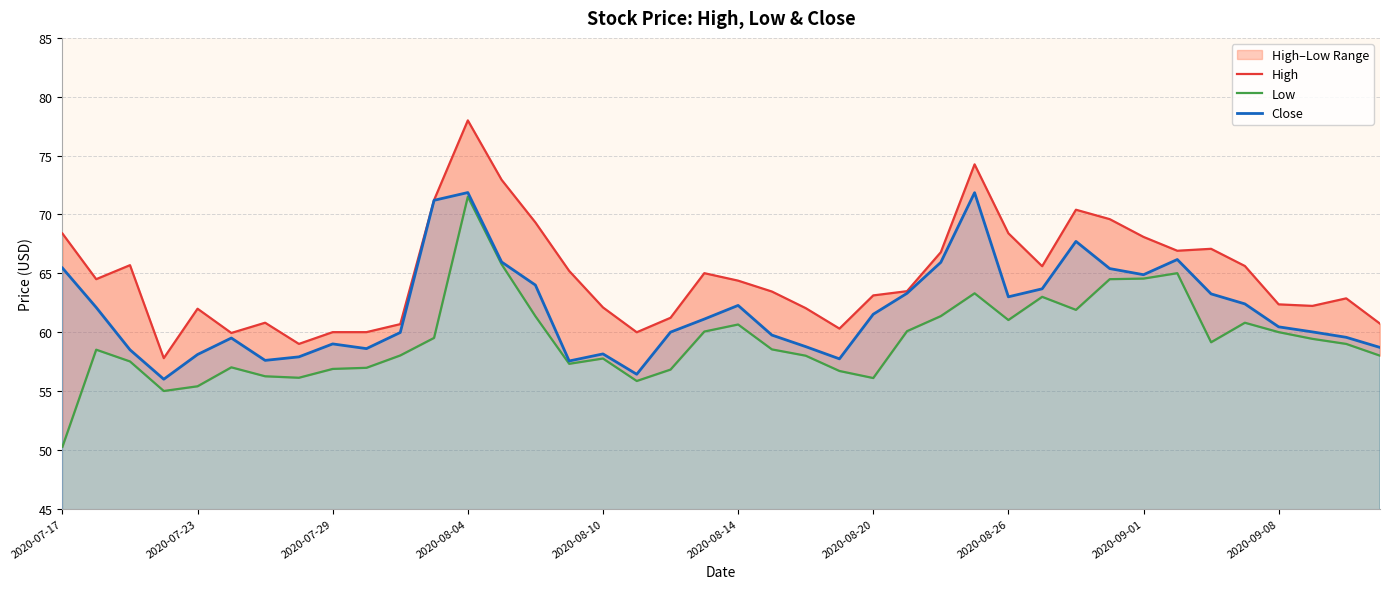

What is the minimum value for Close?

56.0